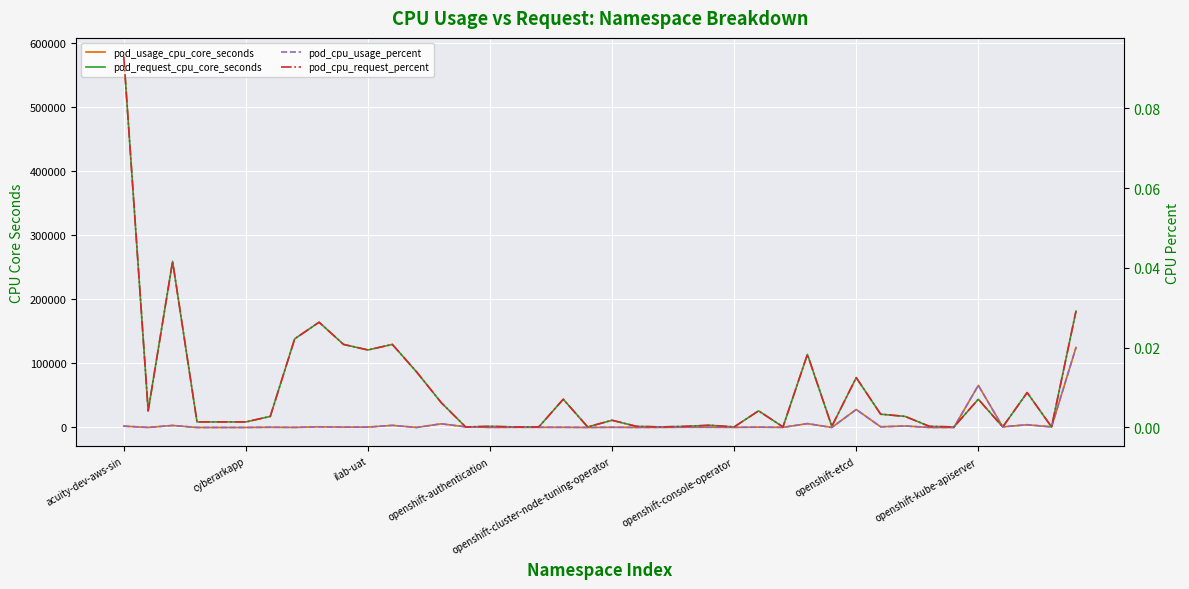

What is the highest value of the pod_cpu_request_percent series?

0.1